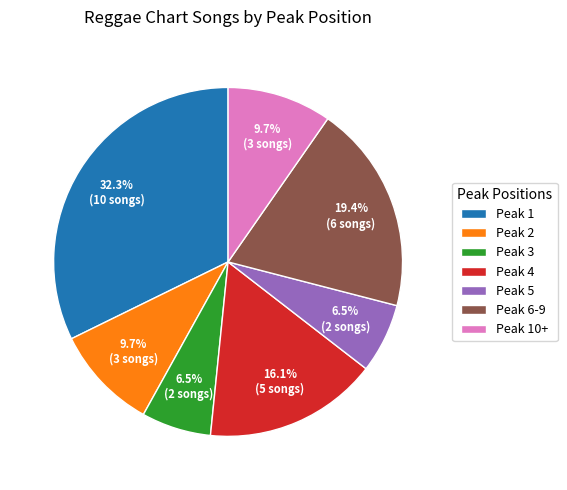

How many slices are in this pie chart?

7